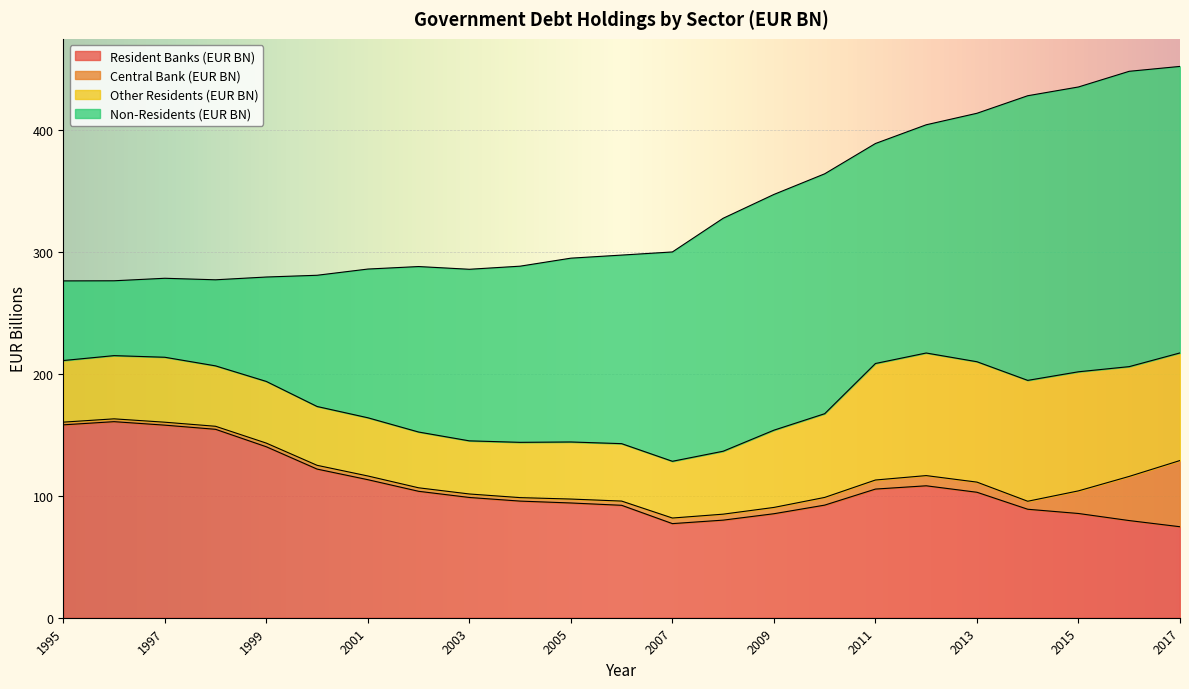

At which category is the sum across all series the highest?

2017